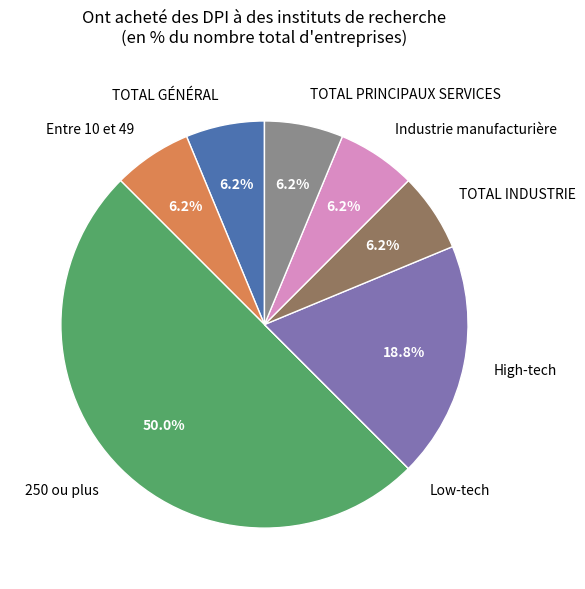

Which category has the biggest portion of the pie?

250 ou plus